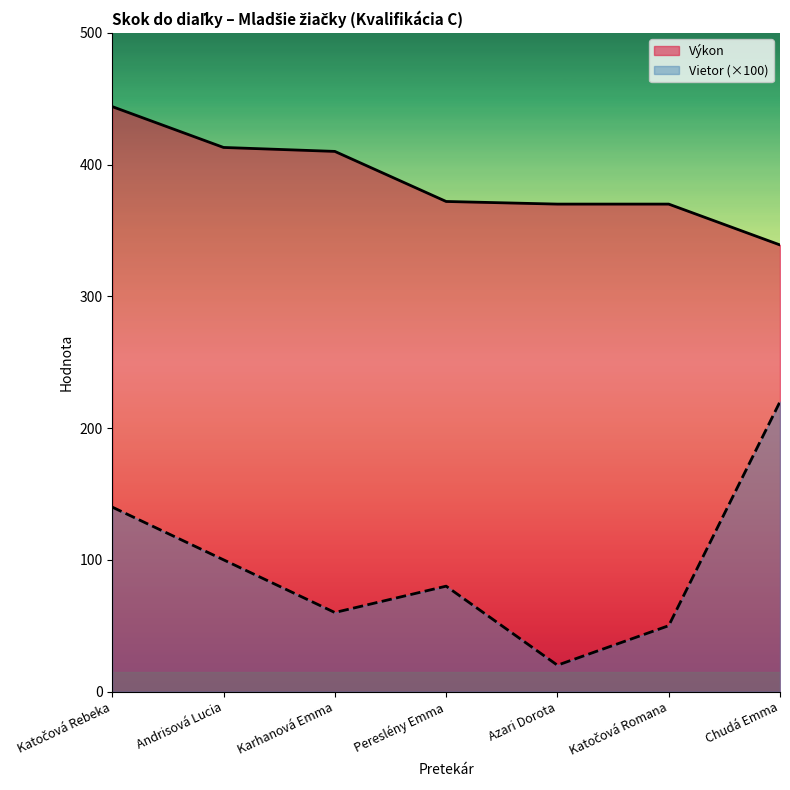

Is the value of Výkon at Andrisová Lucia greater than the value of Vietor at Katočová Rebeka?

Yes